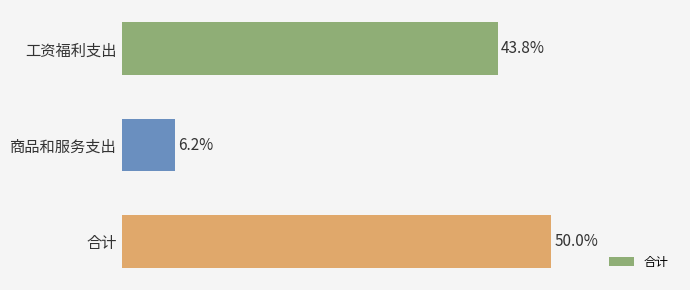

List the labels in order of value, smallest first.

商品和服务支出, 工资福利支出, 合计